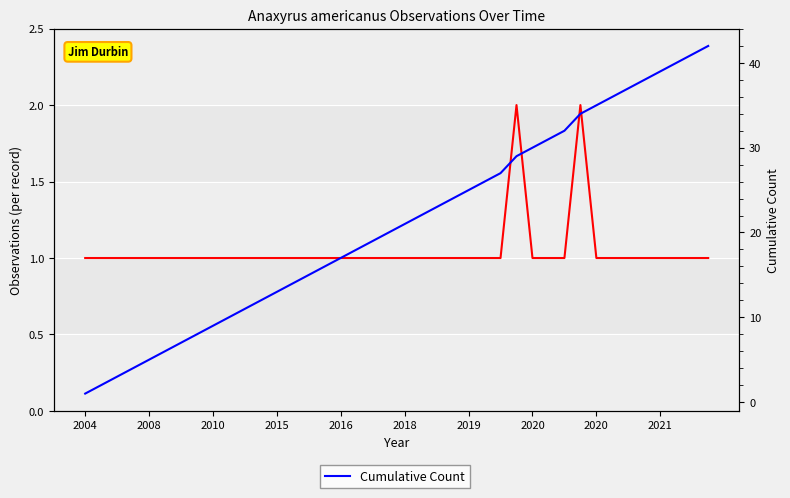

Between 2010 and 2018, which series saw the biggest shift?

Cumulative Count